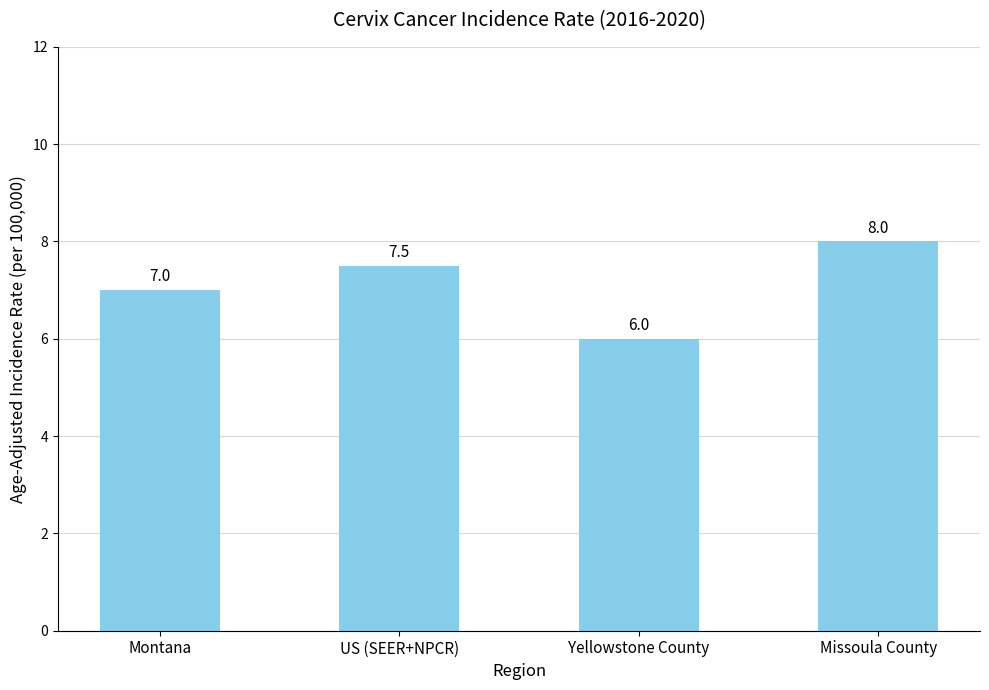

What is the value of the 1st bar from the left?

7.0